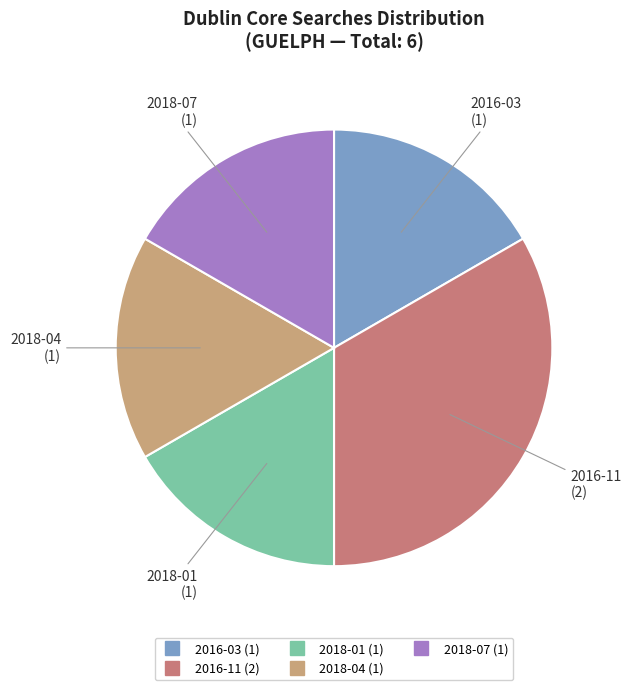

How many segments does this pie chart have?

5